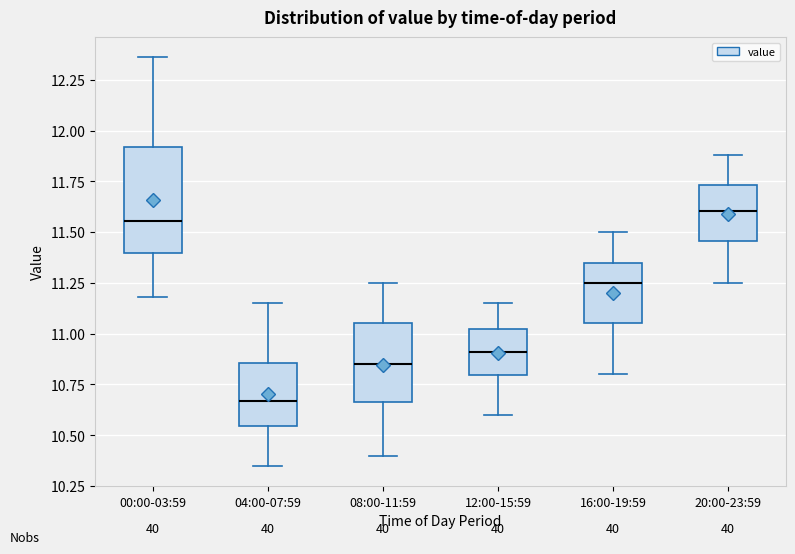

Reading left to right, read every box against the y-axis: the position of its median line, the range the box covers, and the ends of its whiskers. The values are not printed on the chart, so give them approximately, as read against the axis.

00:00-03:59: median 11.55, box 11.40 to 11.90, whiskers 11.20 to 12.35
04:00-07:59: median 10.65, box 10.55 to 10.85, whiskers 10.35 to 11.15
08:00-11:59: median 10.85, box 10.65 to 11.05, whiskers 10.40 to 11.25
12:00-15:59: median 10.90, box 10.80 to 11.05, whiskers 10.60 to 11.15
16:00-19:59: median 11.25, box 11.05 to 11.35, whiskers 10.80 to 11.50
20:00-23:59: median 11.60, box 11.45 to 11.75, whiskers 11.25 to 11.90